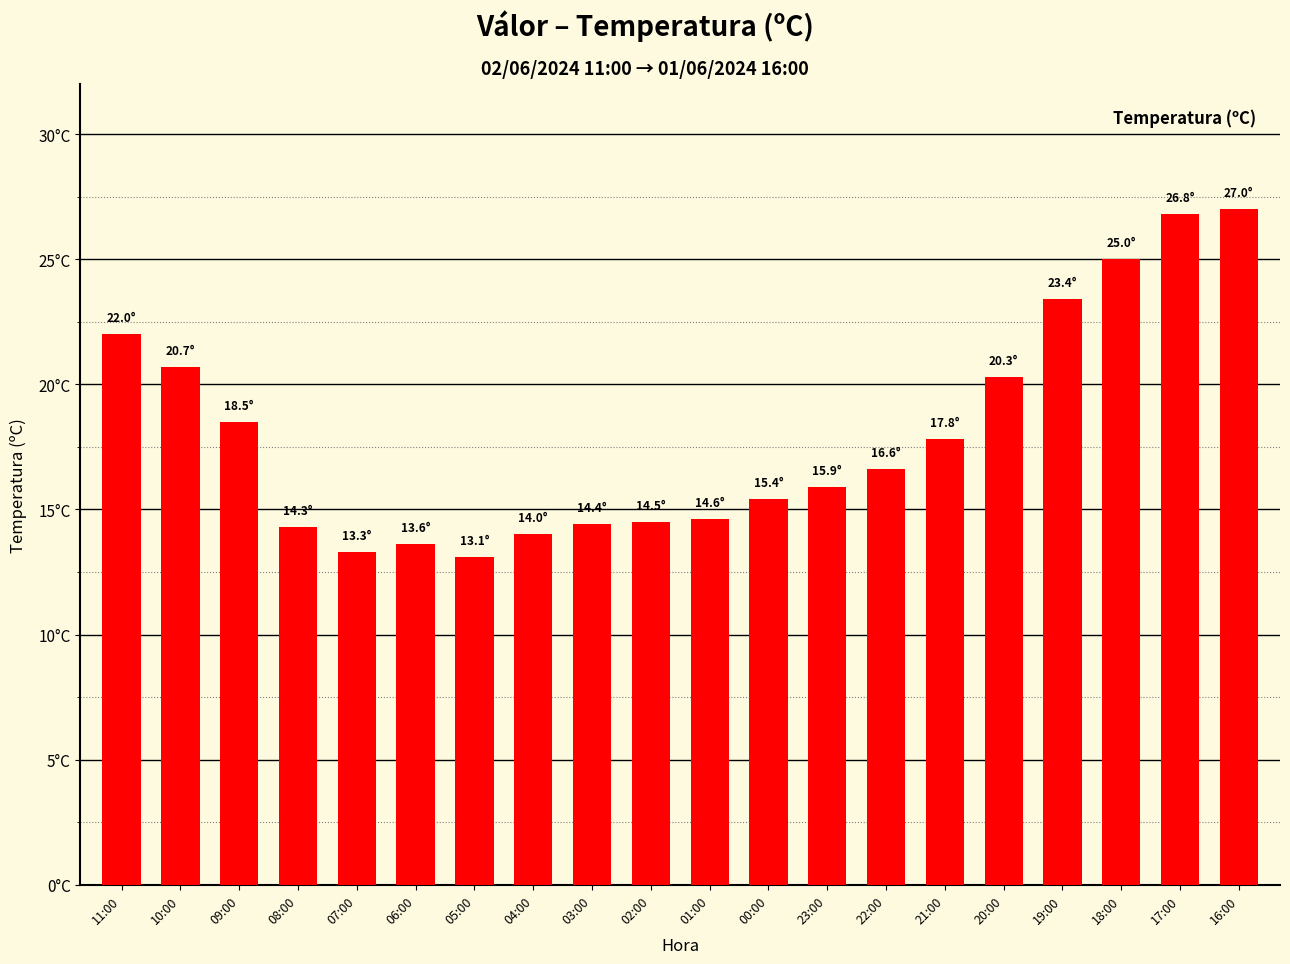

The value at 16:00 is 27.0. True or false?

True